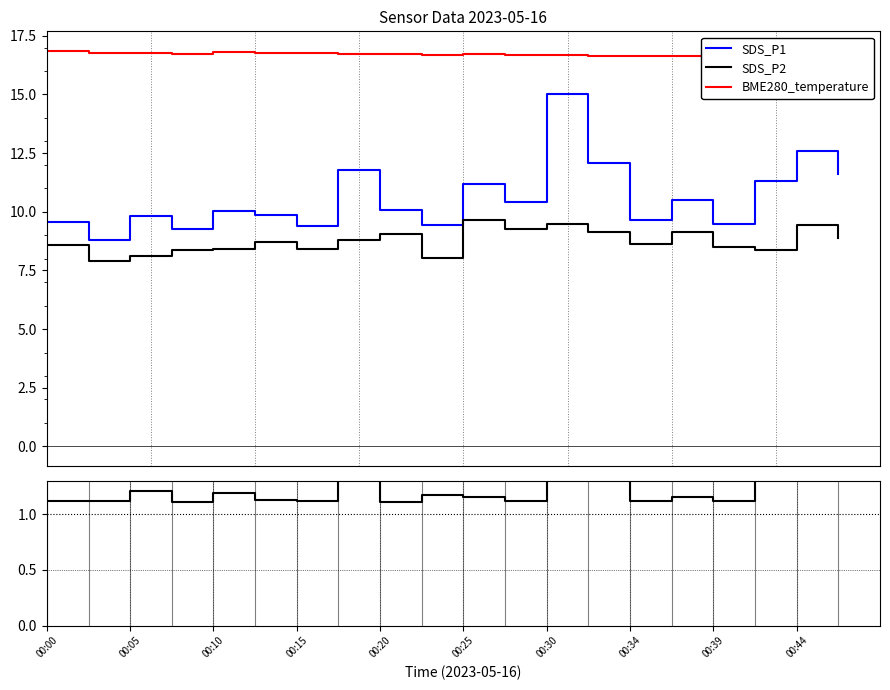

In BME280_temperature, how many points are lower than both neighbors (excluding endpoints)?

5